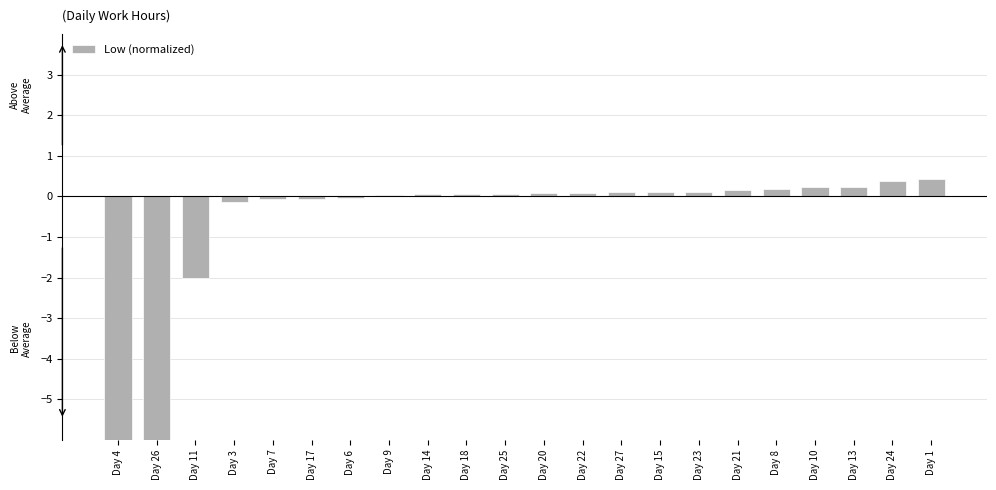

The chart shows a value of 0.1 at Day 22. True or false?

False